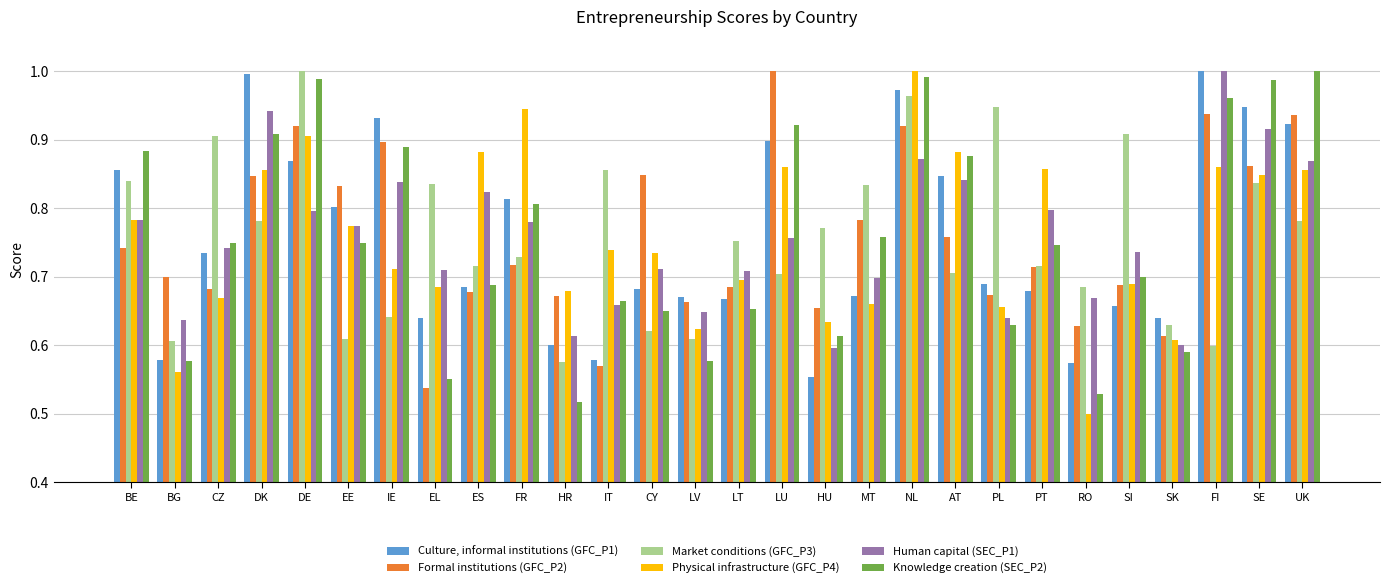

At which label is Physical infrastructure (GFC_P4) closest to 0?

RO